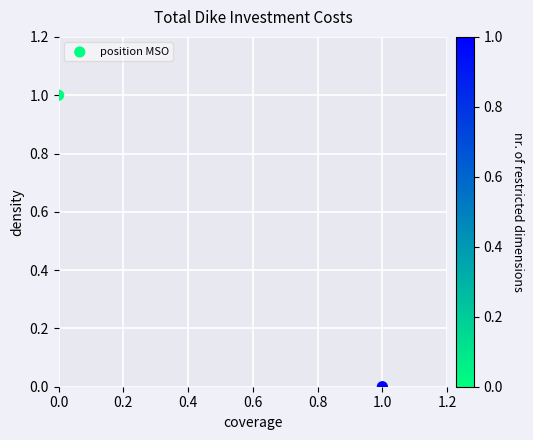

Count the number of points in this scatter plot.

2